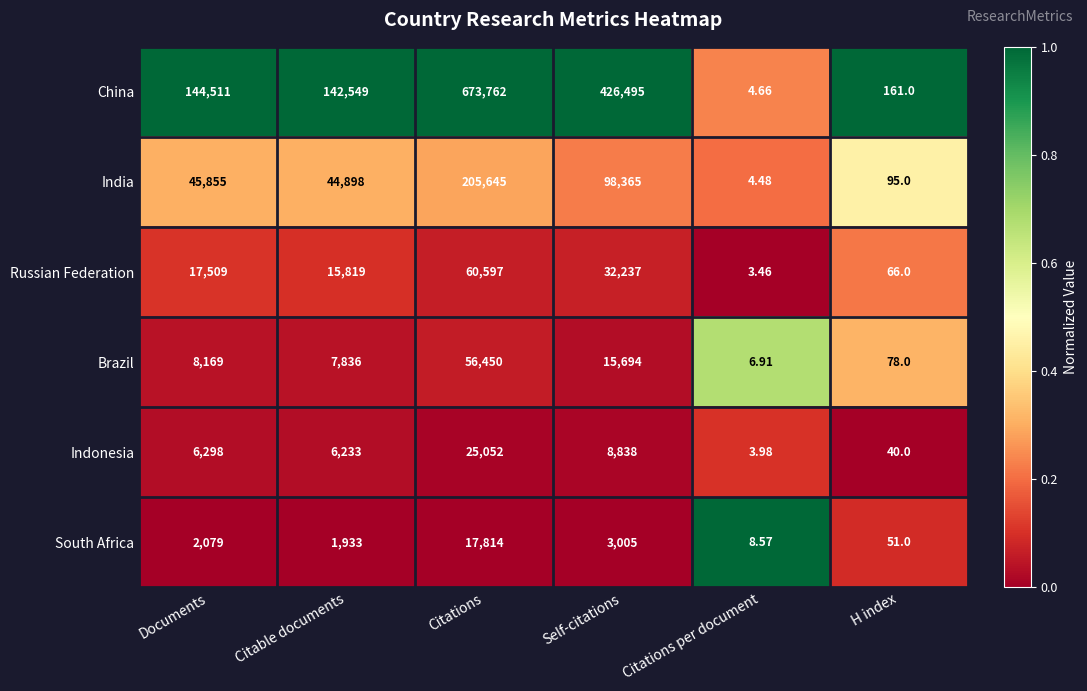

Which series has the widest spread of values?

China